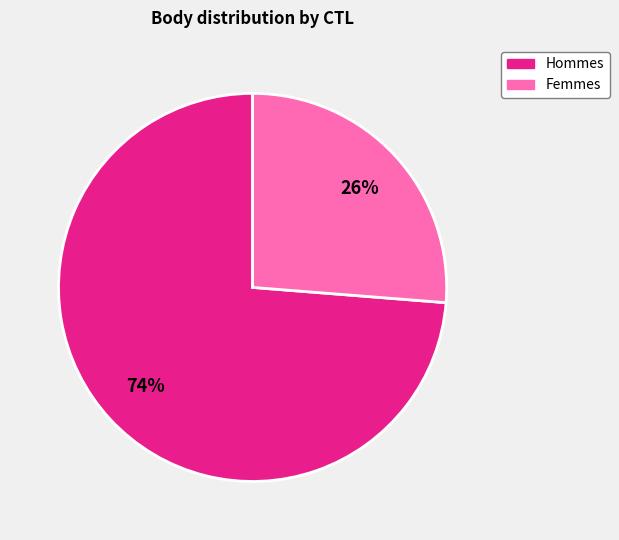

Is there any slice that represents more than half of the pie?

Yes